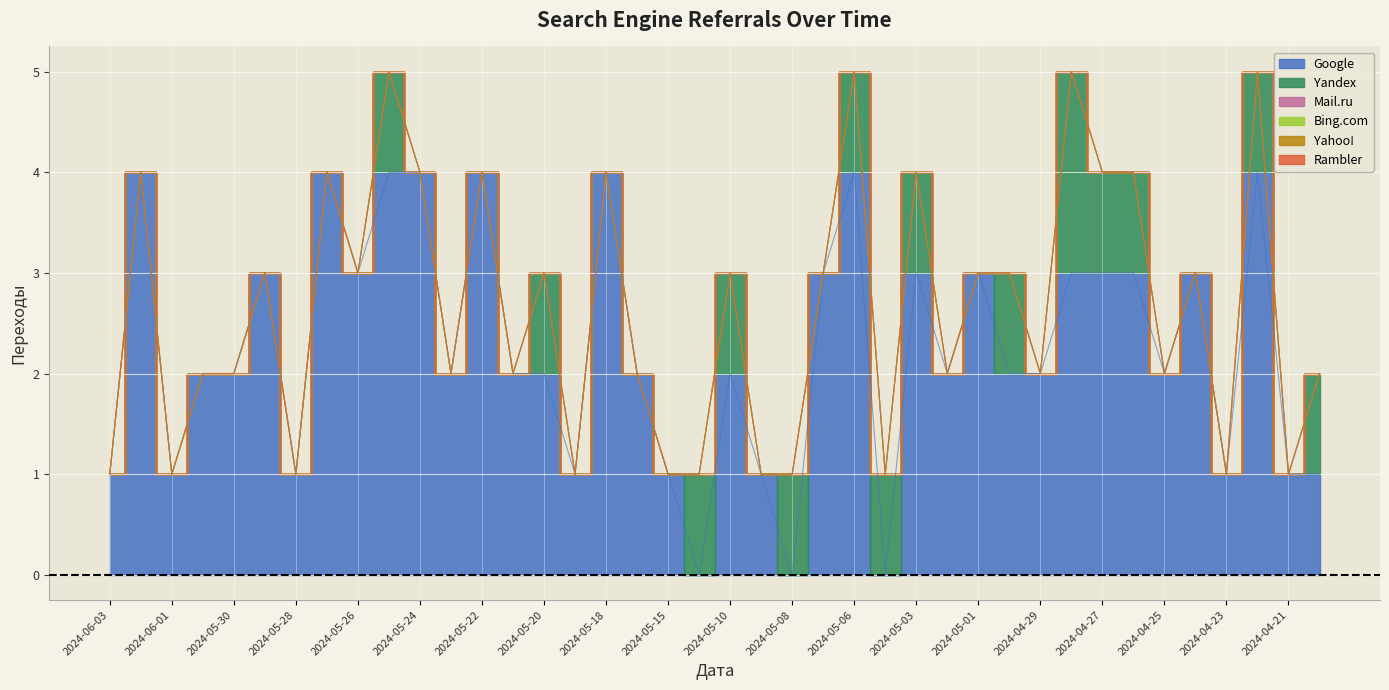

True or false: Yahoo! and Mail.ru intersect in this chart.

False